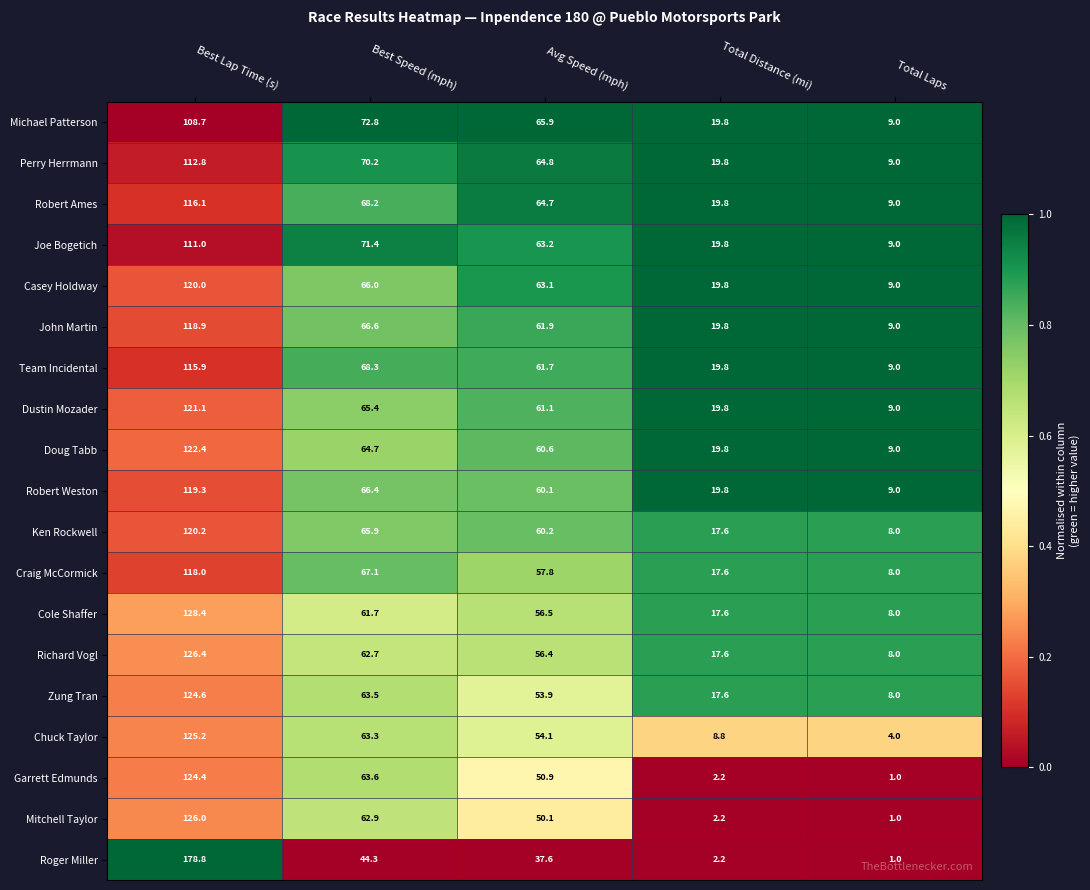

What is the approximate value of Casey Holdway at Best Speed (mph)?

66.0